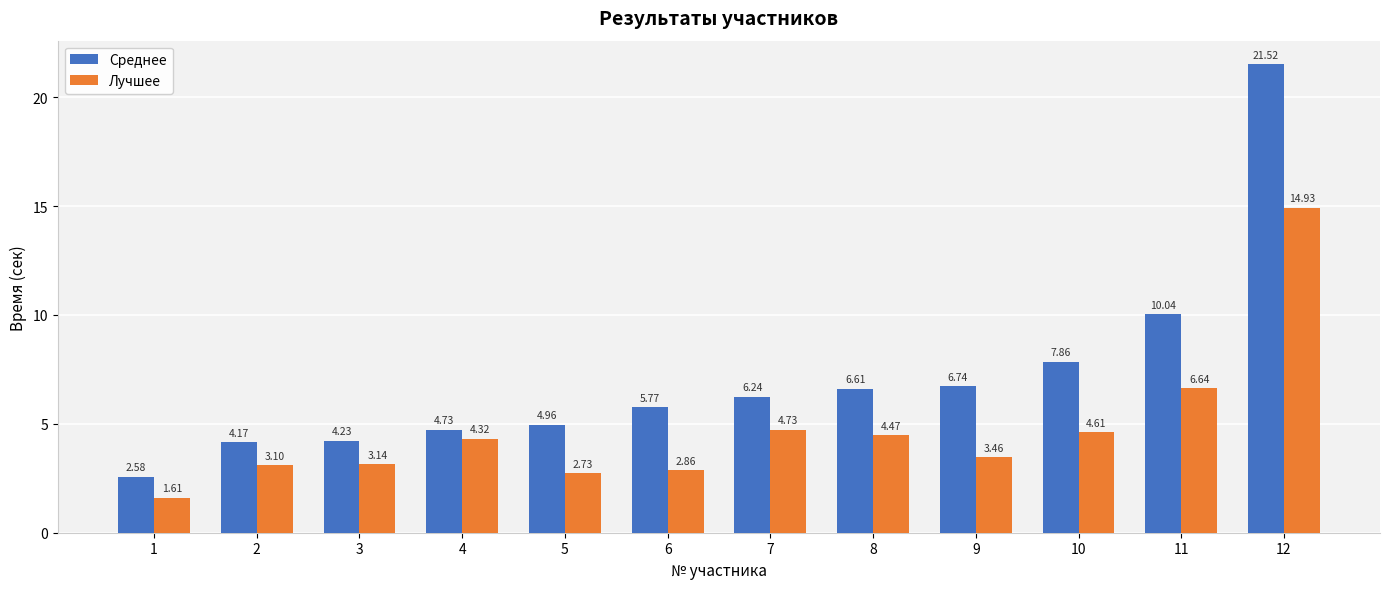

Where does the Лучшее series first go above 4?

4